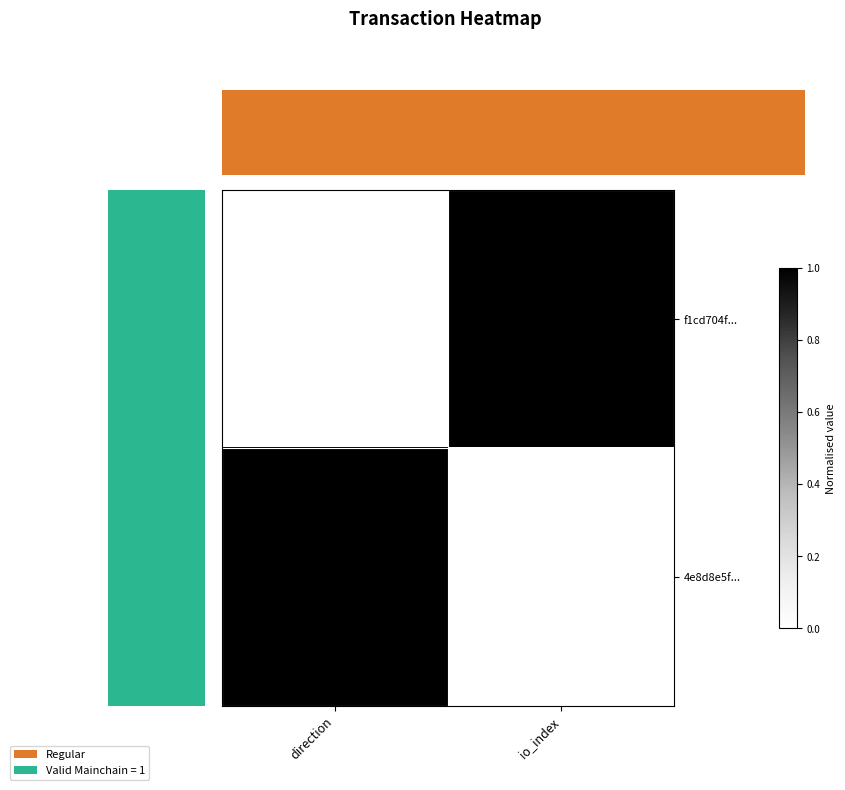

Which series has the widest spread of values?

f1cd704f...